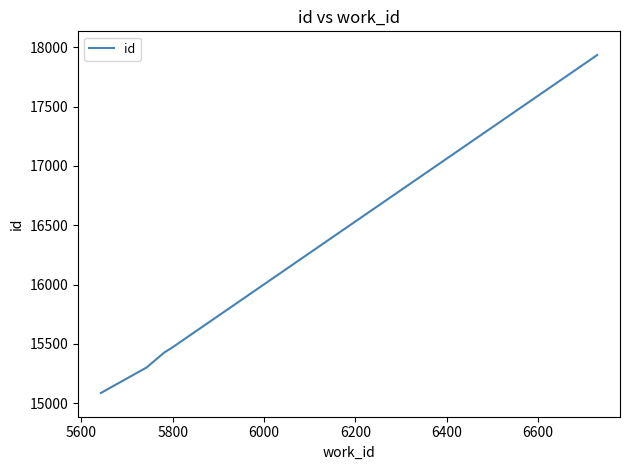

What is the difference between the maximum and minimum values?

2848